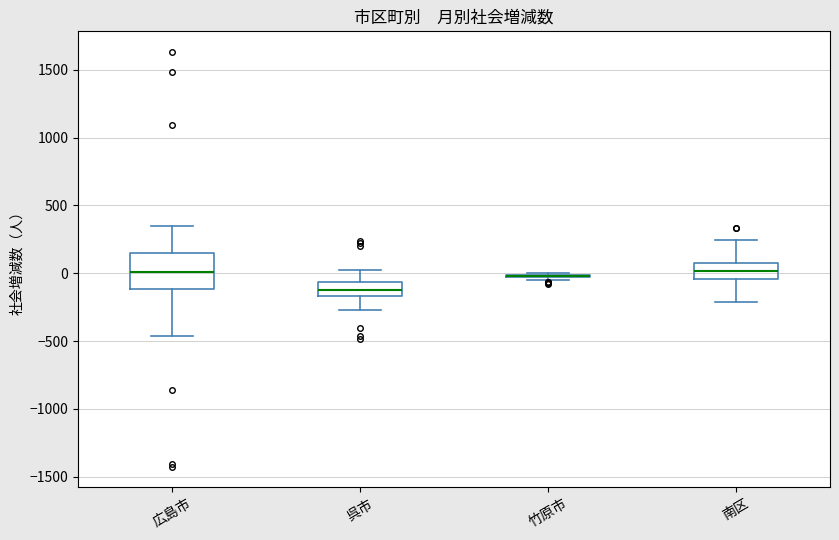

Reading left to right, read every box against the y-axis: the position of its median line, the range the box covers, and the ends of its whiskers. The values are not printed on the chart, so give them approximately, as read against the axis.

広島市: median 0, box -100 to 150, whiskers -450 to 350
呉市: median -100, box -150 to -50, whiskers -250 to 0
竹原市: box collapsed to a line at 0, whiskers -50 to 0
南区: median 0, box -50 to 100, whiskers -200 to 250